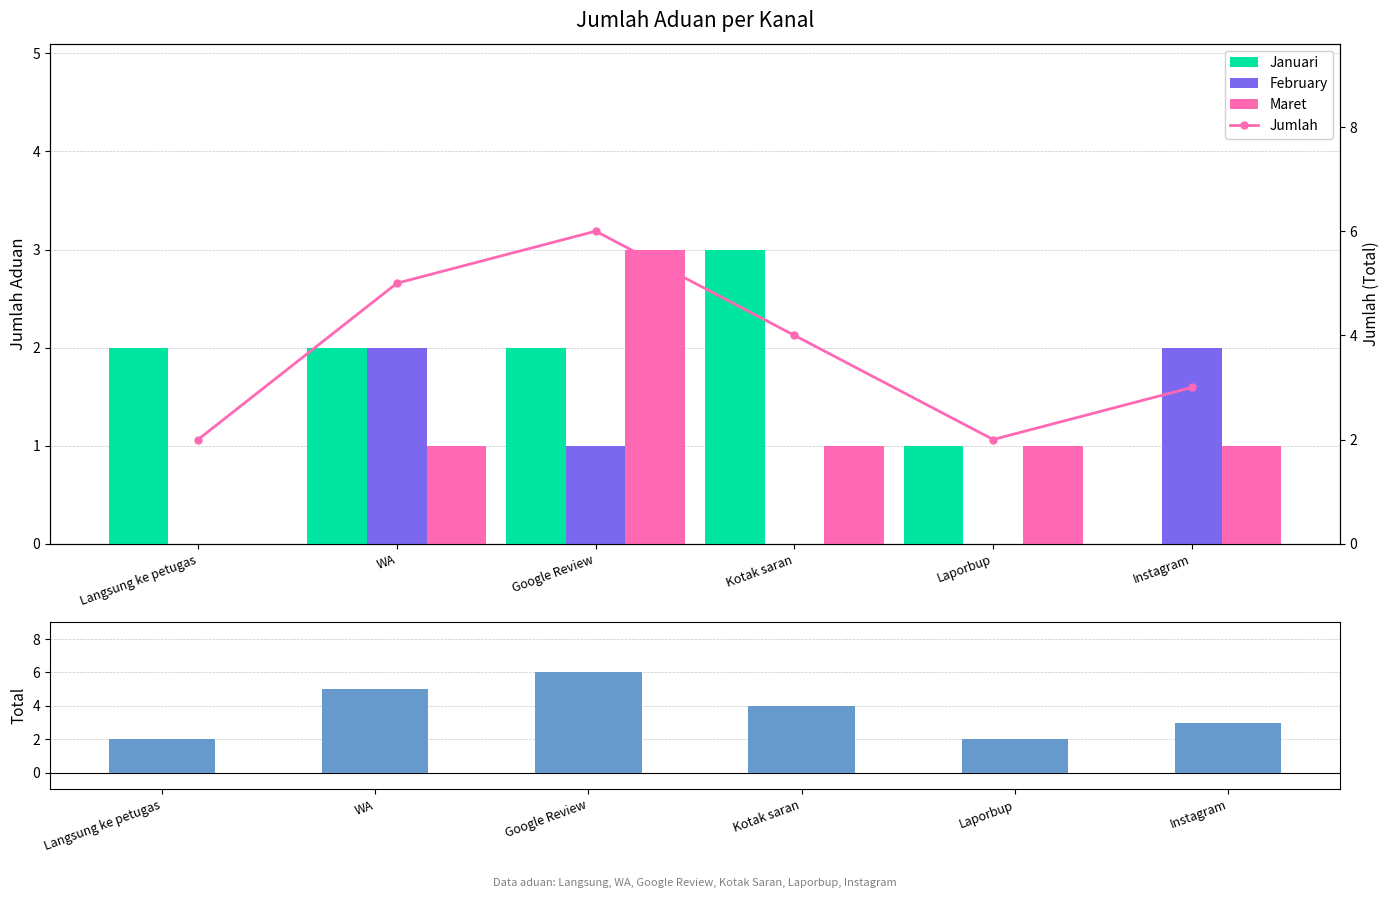

At which category is the sum across all series the highest?

Google Review